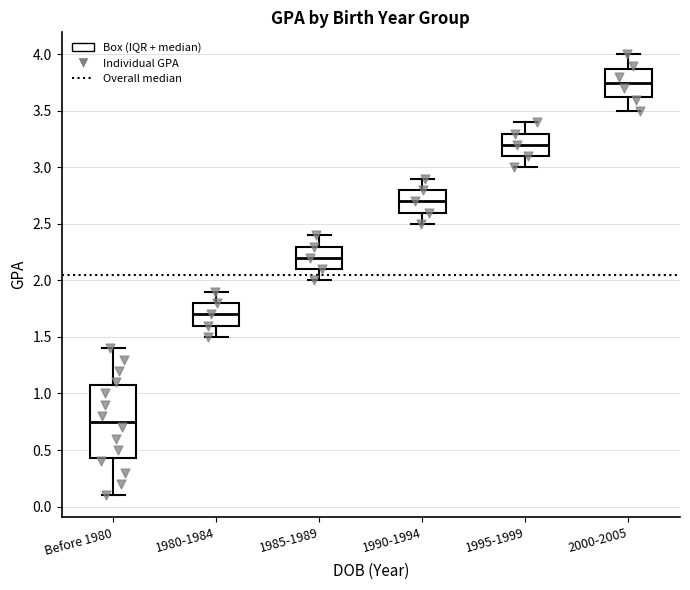

Reading left to right, transcribe this box plot: for each box, give where its median line is, the range the box spans, and where its two whiskers end, as read against the y-axis. The values are not printed on the chart, so give them approximately, as read against the axis.

Before 1980: median 0.75, box 0.45 to 1.10, whiskers 0.10 to 1.40
1980-1984: median 1.70, box 1.60 to 1.80, whiskers 1.50 to 1.90
1985-1989: median 2.20, box 2.10 to 2.30, whiskers 2.00 to 2.40
1990-1994: median 2.70, box 2.60 to 2.80, whiskers 2.50 to 2.90
1995-1999: median 3.20, box 3.10 to 3.30, whiskers 3.00 to 3.40
2000-2005: median 3.75, box 3.65 to 3.90, whiskers 3.50 to 4.00